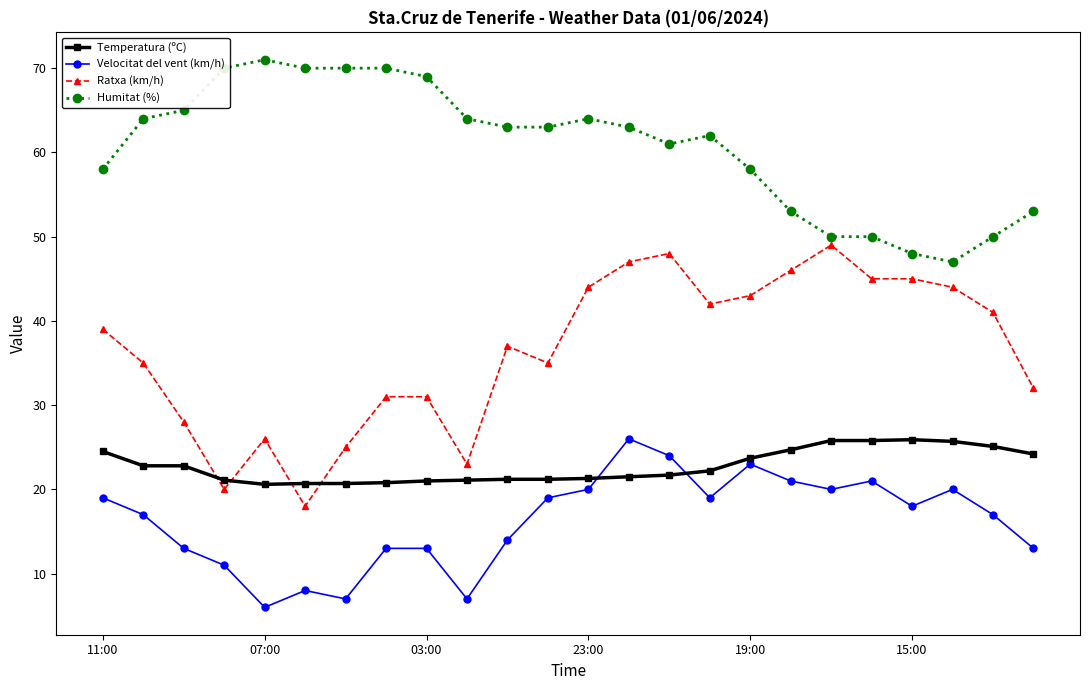

Which series has the largest total across all categories?

Humitat (%)